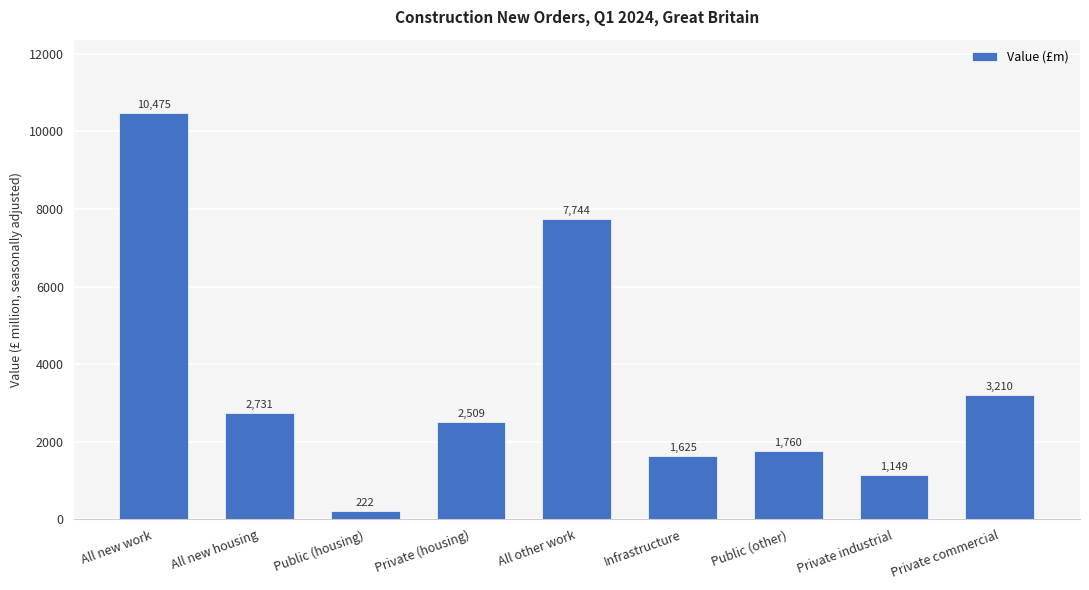

What is the greatest value displayed?

10475